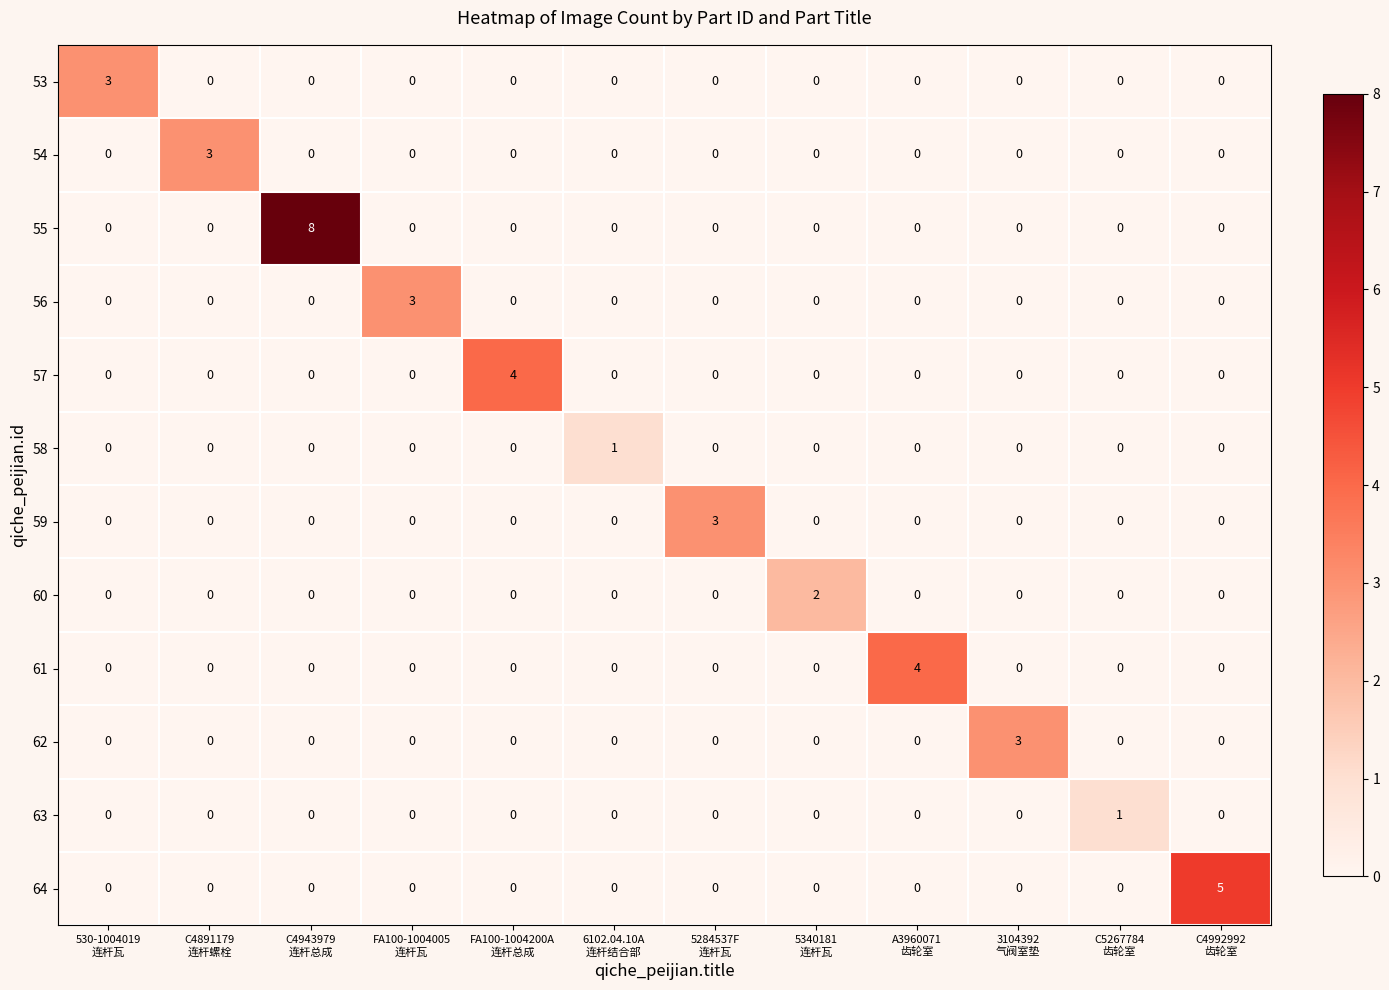

Which series has the largest range (max minus min)?

55